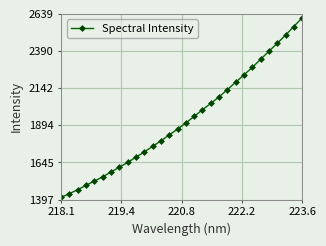

True or false: there are more than 2 points higher than both neighbors.

False